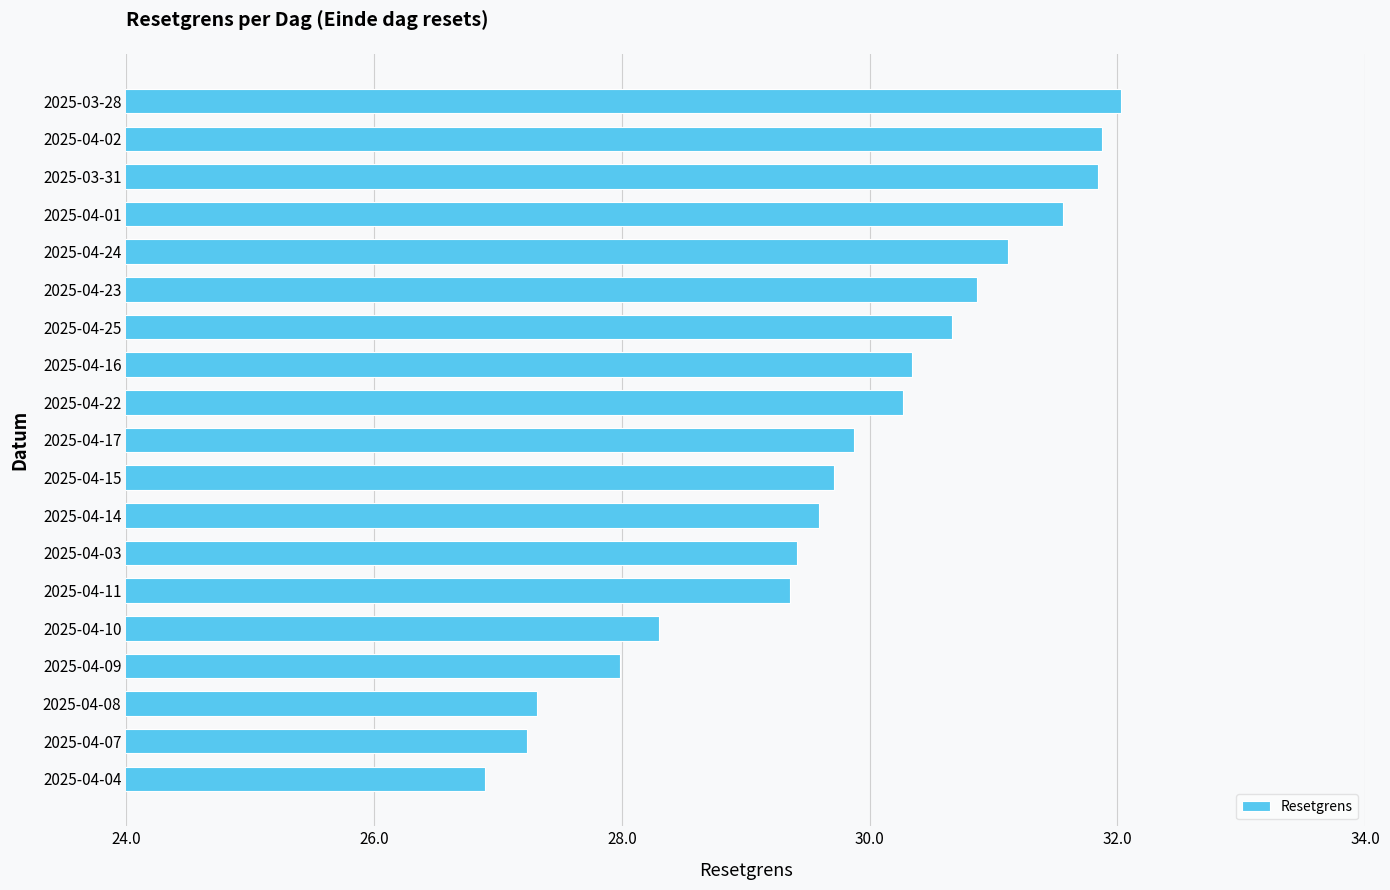

How many series are shown in this chart?

1